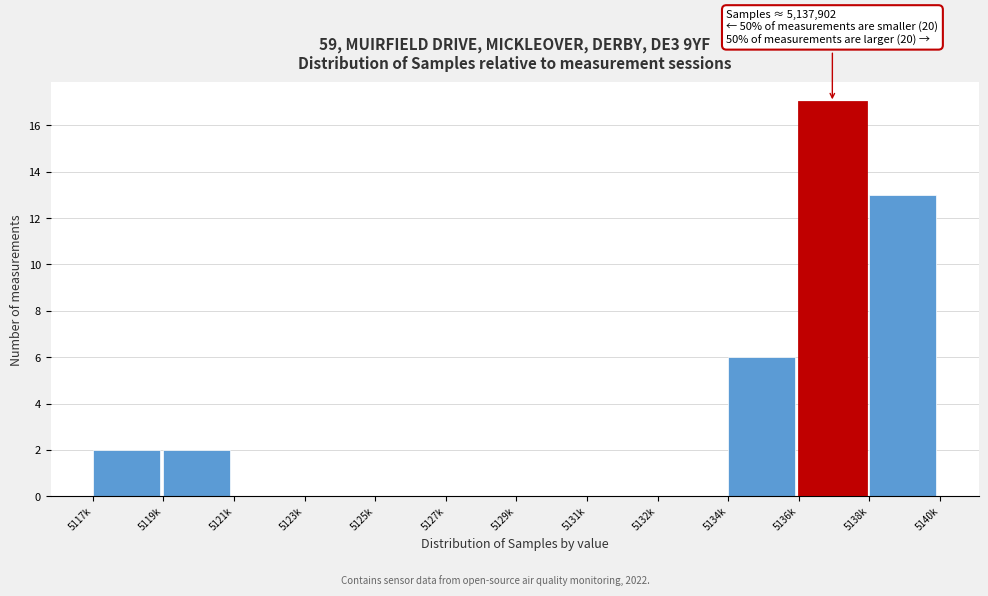

Reading right to left, what are all the values shown in this chart?

5138k=13	5136k=17	5134k=6	5132k=0	5131k=0	5129k=0	5127k=0	5125k=0	5123k=0	5121k=0	5119k=2	5117k=2